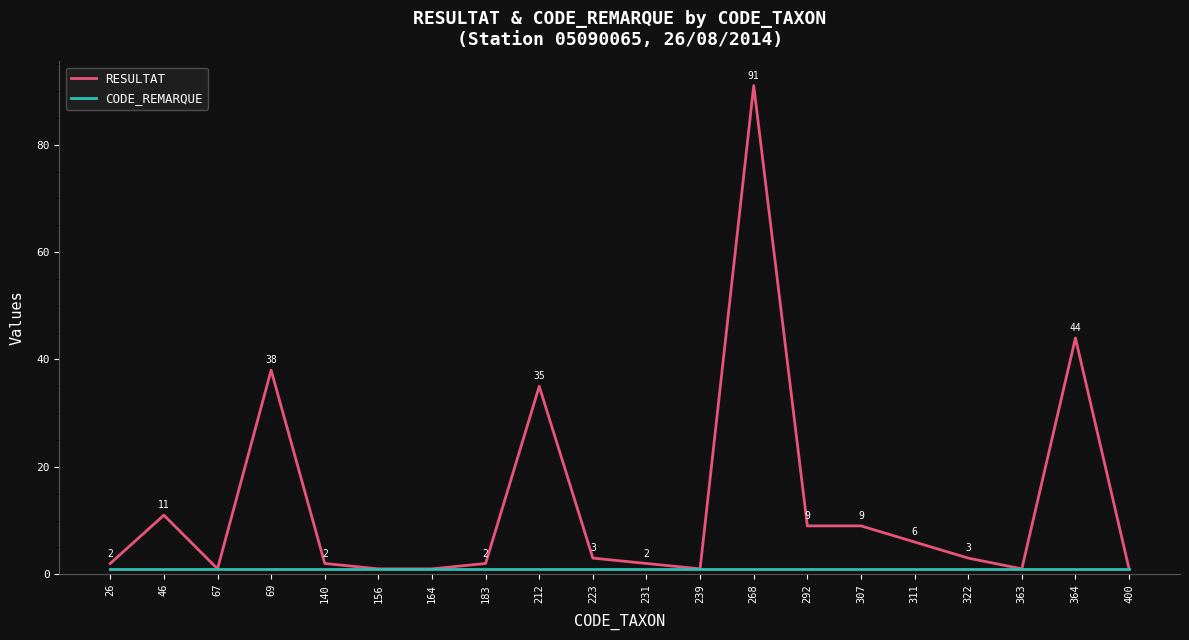

Reading left to right, extract all data points from this chart.

RESULTAT: 2	11	1	38	2	1	1	2	35	3	2	1	91	9	9	6	3	1	44	1
CODE_REMARQUE: 1	1	1	1	1	1	1	1	1	1	1	1	1	1	1	1	1	1	1	1